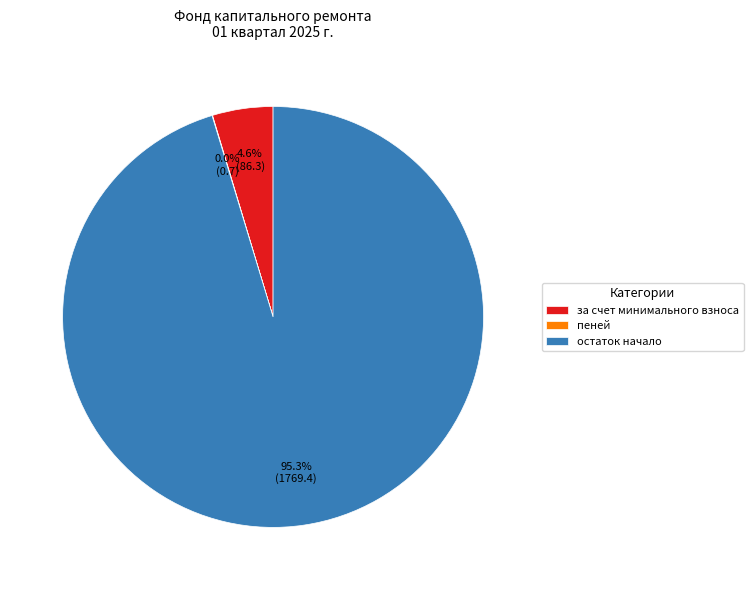

What is the majority slice?

остаток начало